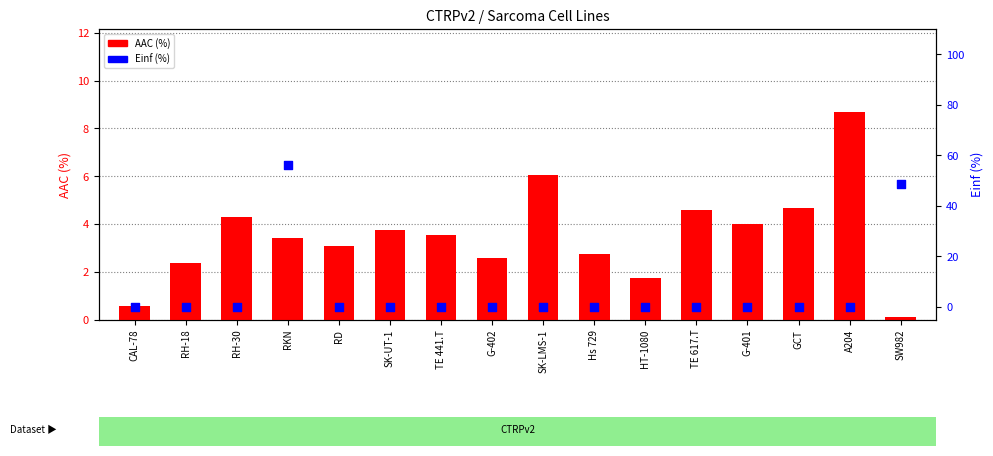

Which series reaches the minimum Y coordinate?

Einf (%)